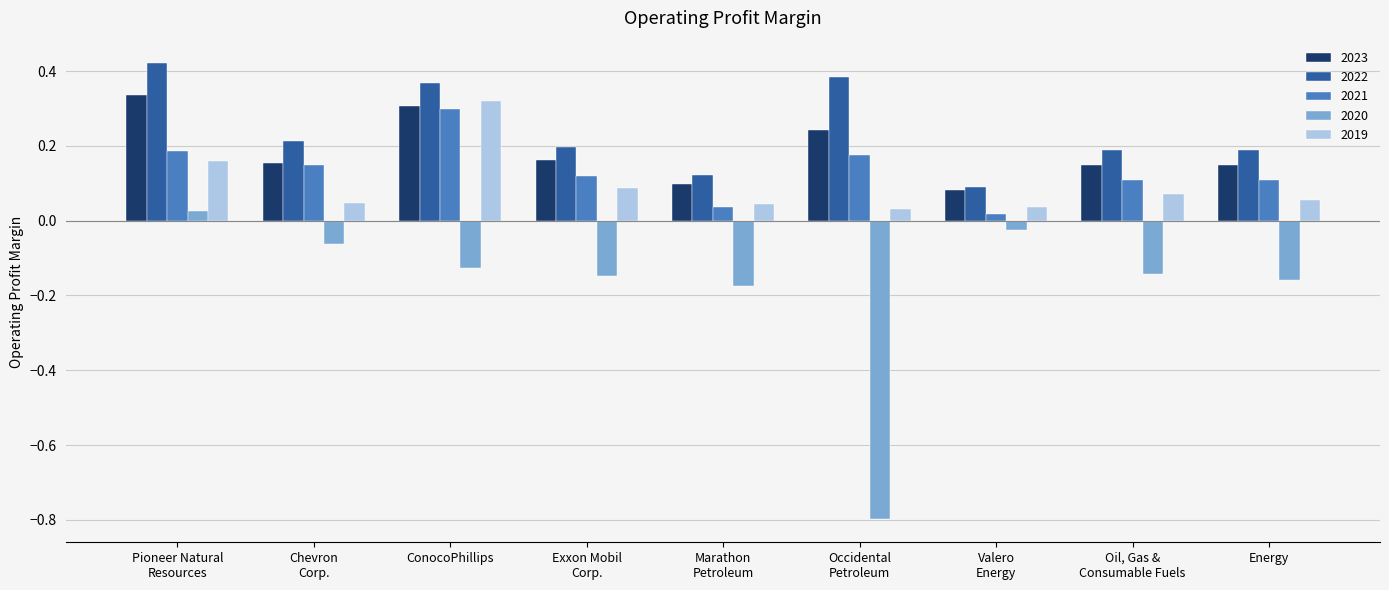

Which series changed the most between Pioneer Natural
Resources and Marathon
Petroleum?

2022